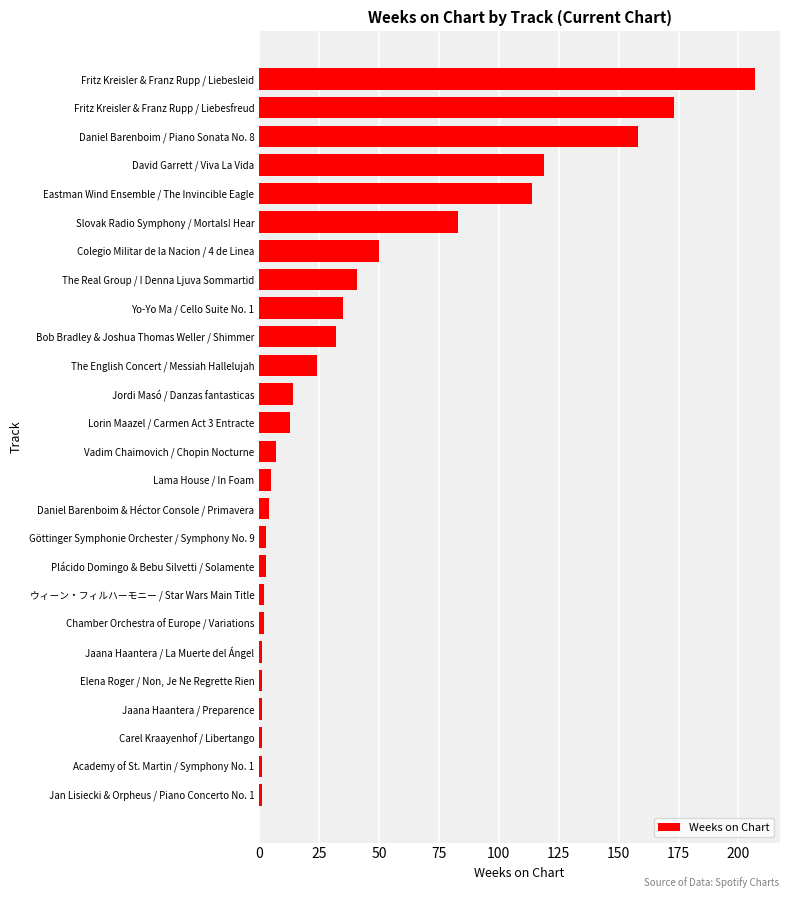

What is the difference between the maximum and minimum values?

206